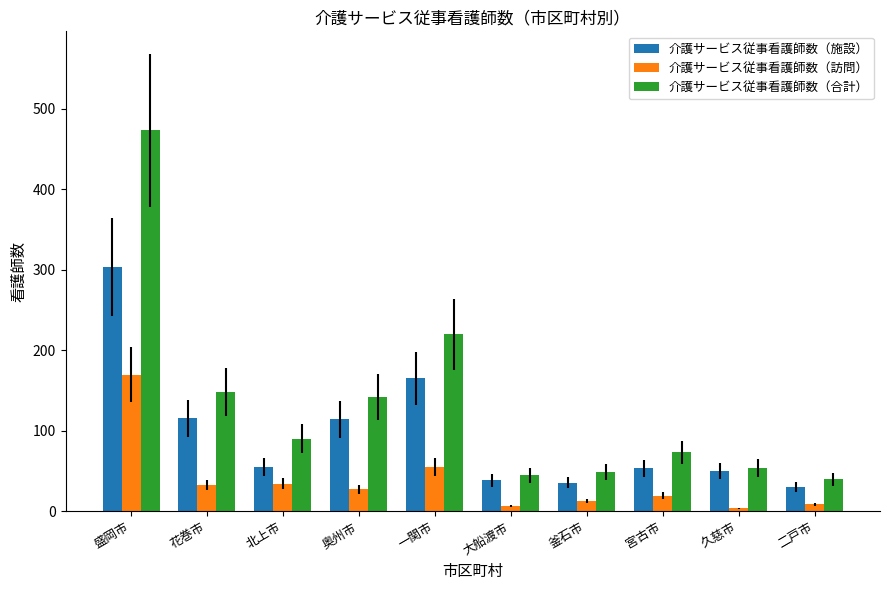

What is the value of the 介護サービス従事看護師数（訪問） bar at the 1st from the left?

170.0